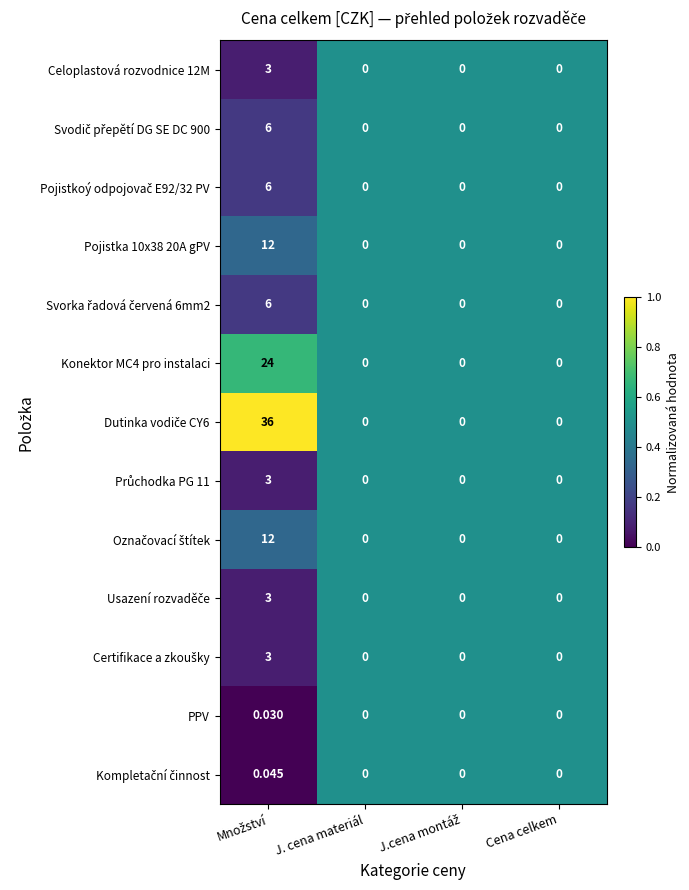

How many data points does each series have?

4